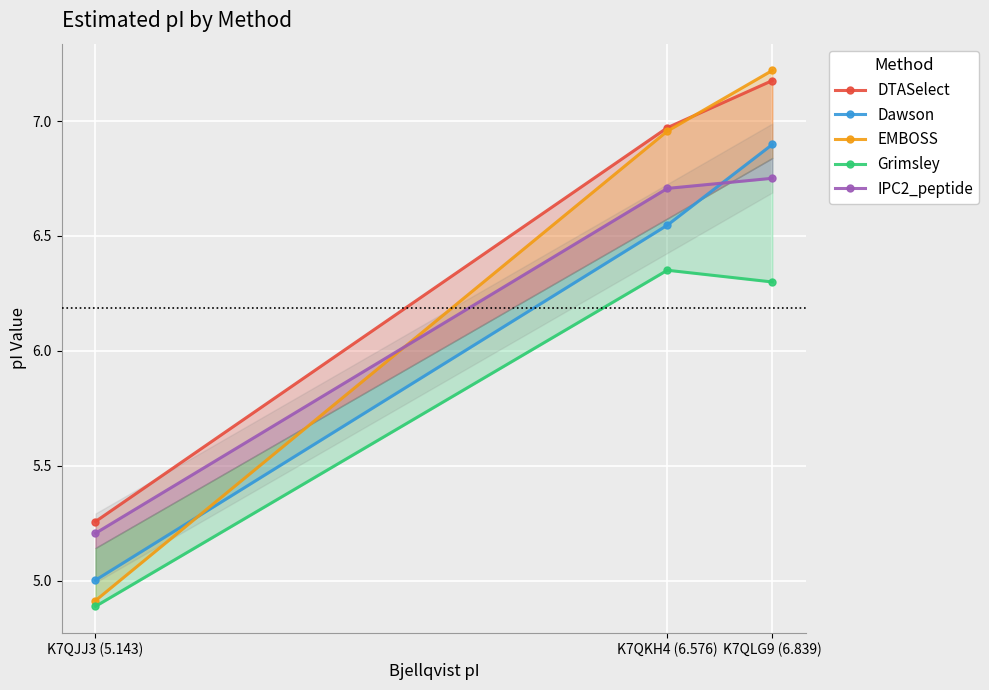

Between K7QJJ3 (5.143) and K7QKH4 (6.576), which is larger?

K7QKH4 (6.576)